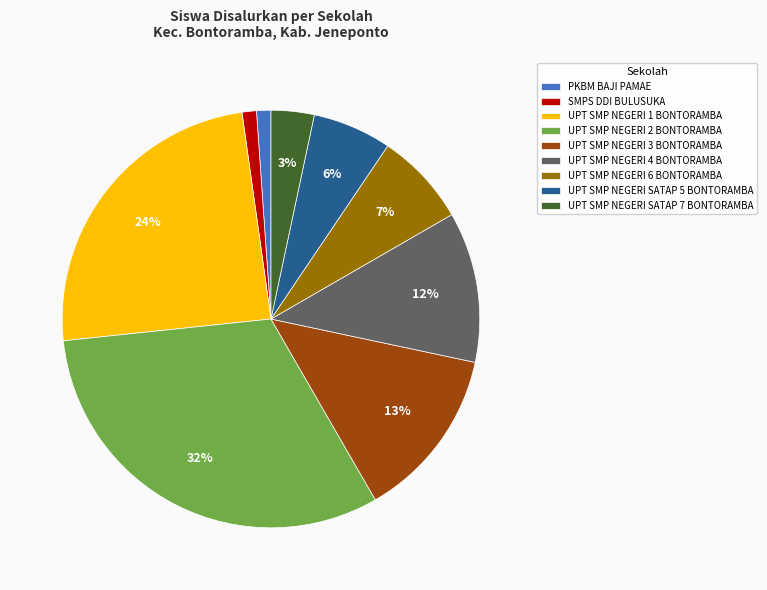

Do SMPS DDI BULUSUKA and UPT SMP NEGERI 4 BONTORAMBA together represent more than half of the pie?

No